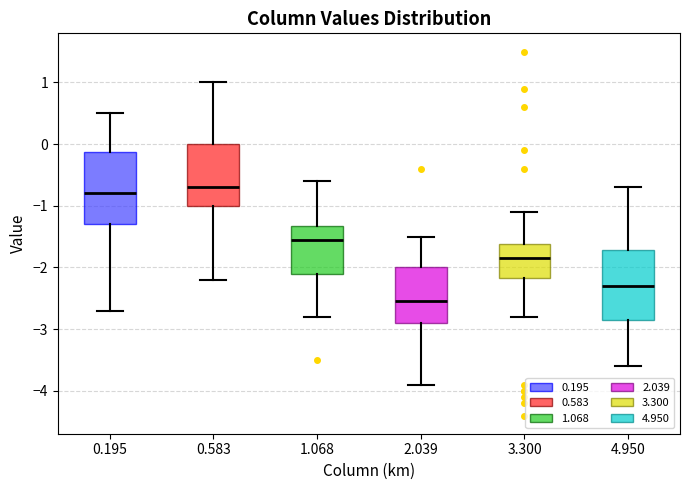

Where does the upper whisker of the box at x = 4.950 end on the y-axis? The values are not printed on the chart, so give them approximately, as read against the axis.

-0.7